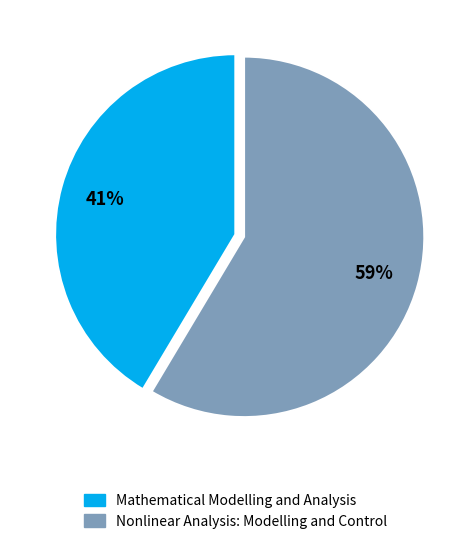

How many segments does this pie chart have?

2